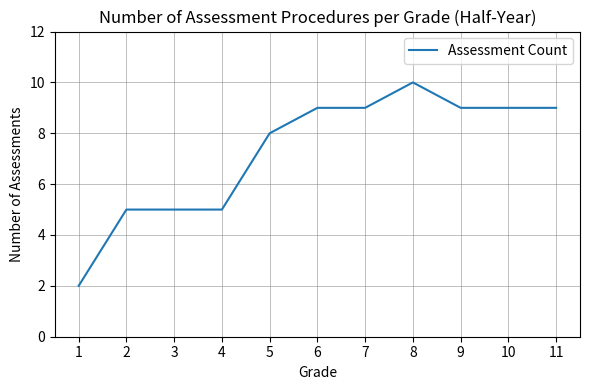

Reading right to left, list all the values displayed in this chart.

9	9	9	10	9	9	8	5	5	5	2